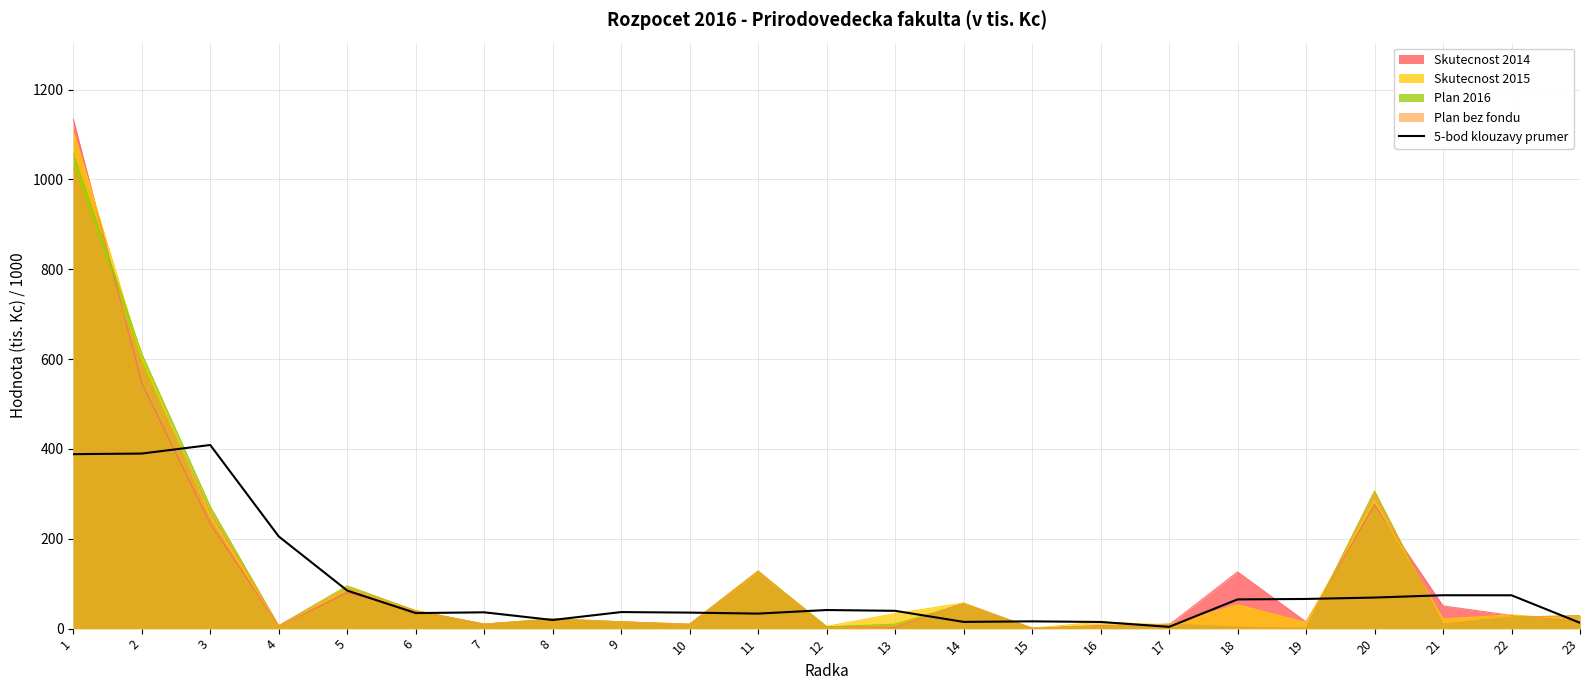

Which series has the largest range (max minus min)?

Skutecnost 2014